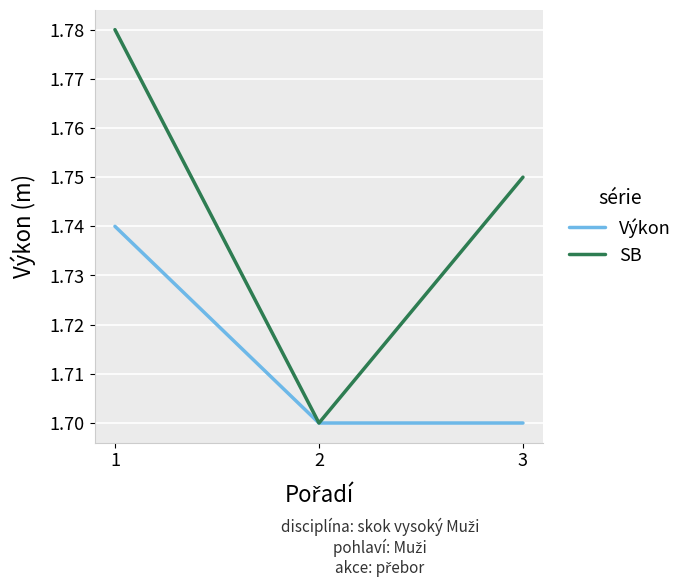

What is the total value across all series at 2?

3.4